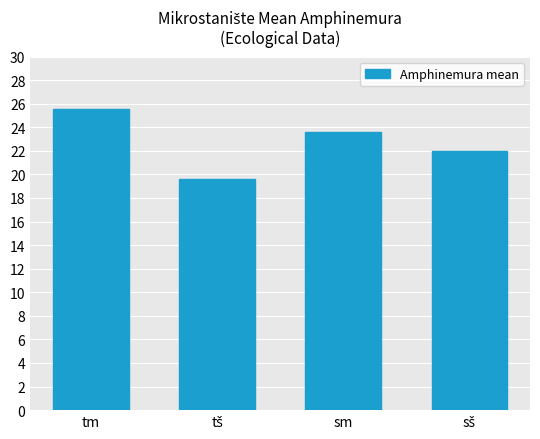

What is the greatest value displayed?

25.6